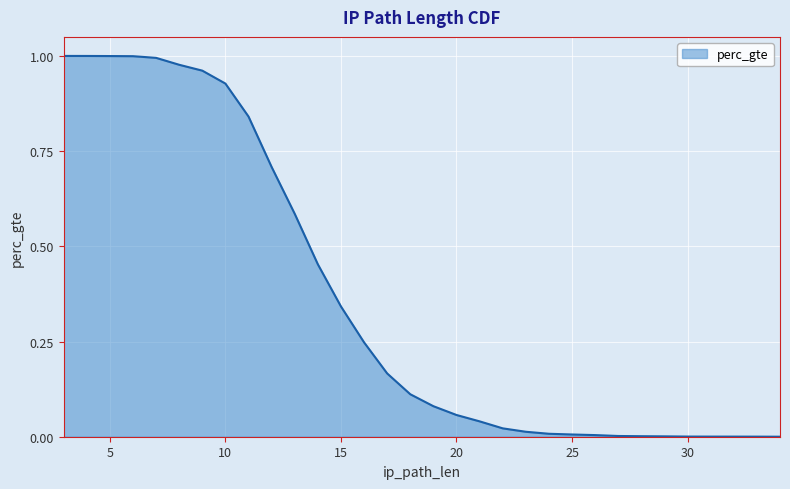

Reading left to right, transcribe all the data shown in this chart.

1.0	1.0	1.0	1.0	1.0	1.0	1.0	0.9	0.8	0.7	0.6	0.5	0.3	0.2	0.2	0.1	0.1	0.1	0.0	0.0	0.0	0.0	0.0	0.0	0.0	0.0	0.0	0.0	0.0	0.0	0.0	0.0	0.0